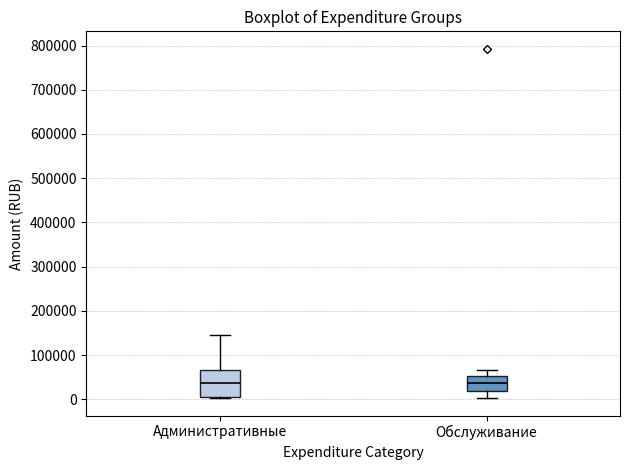

Which box is the tallest, from its lower edge to its upper edge?

Административные